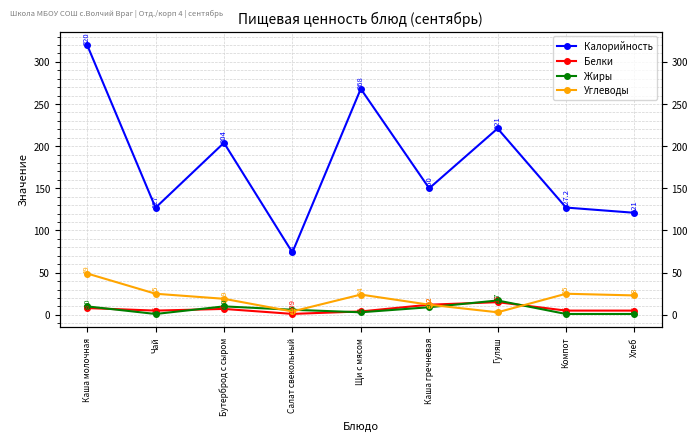

What is the maximum value shown in the chart?

320.0